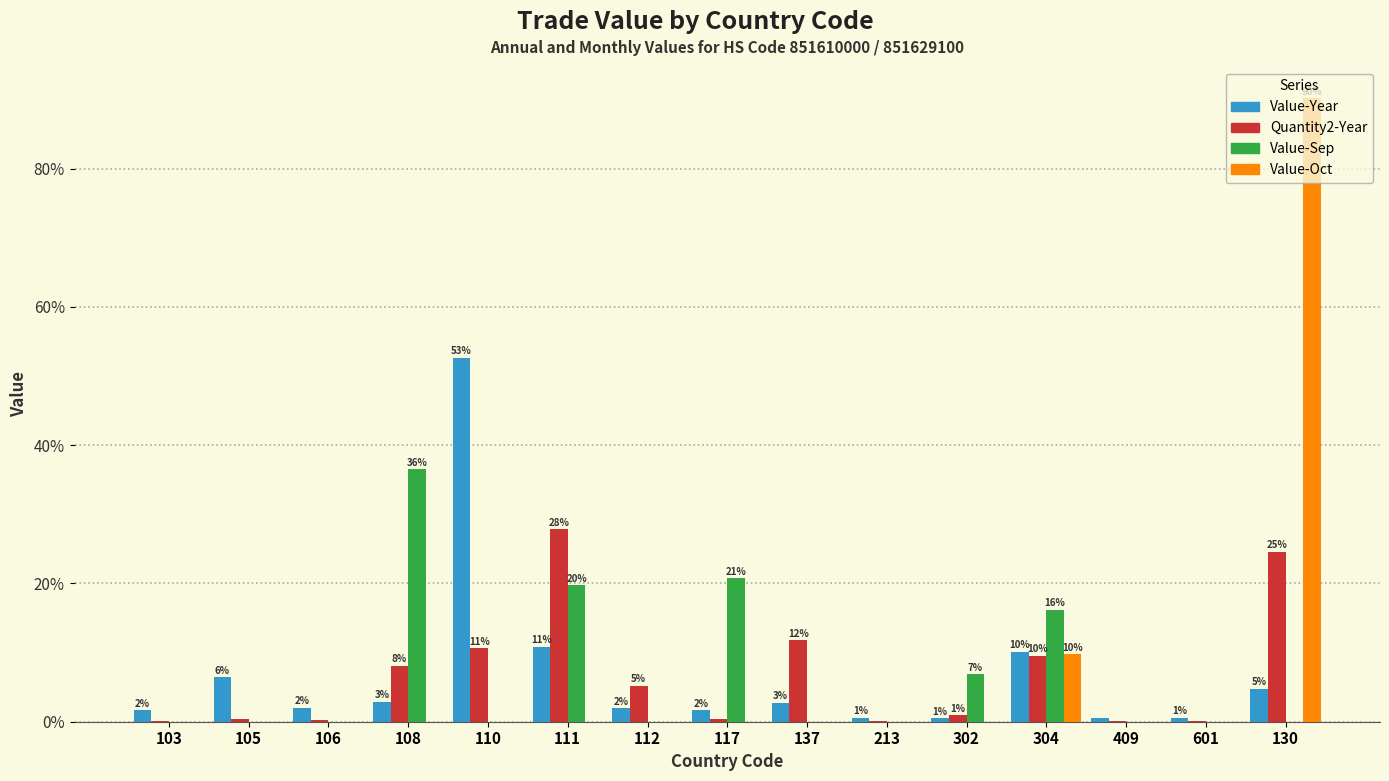

Is the value of Value-Year at 112 greater than the value of Value-Oct at 302?

Yes